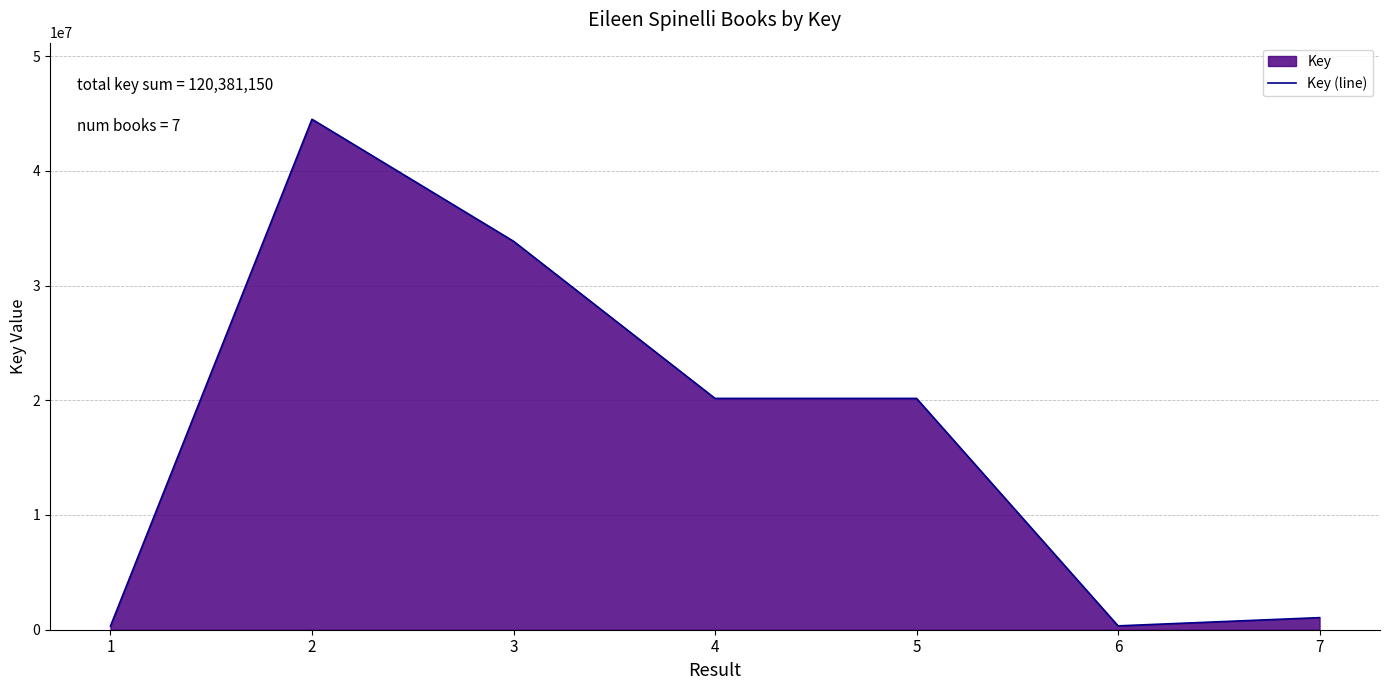

What is the minimum value shown in the chart?

318293